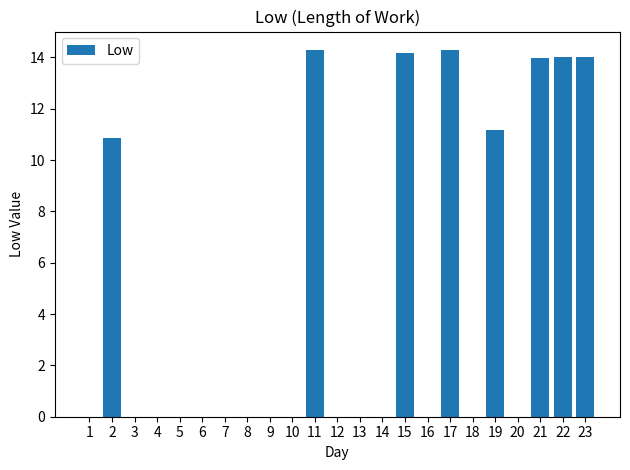

Which has a higher value, 23 or 6?

23